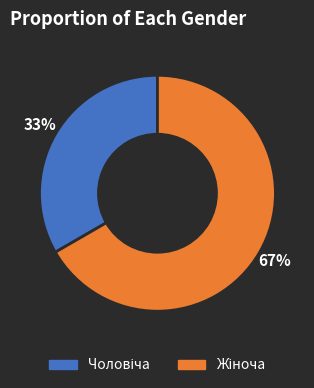

To the nearest percent, what is the average slice percentage?

50%